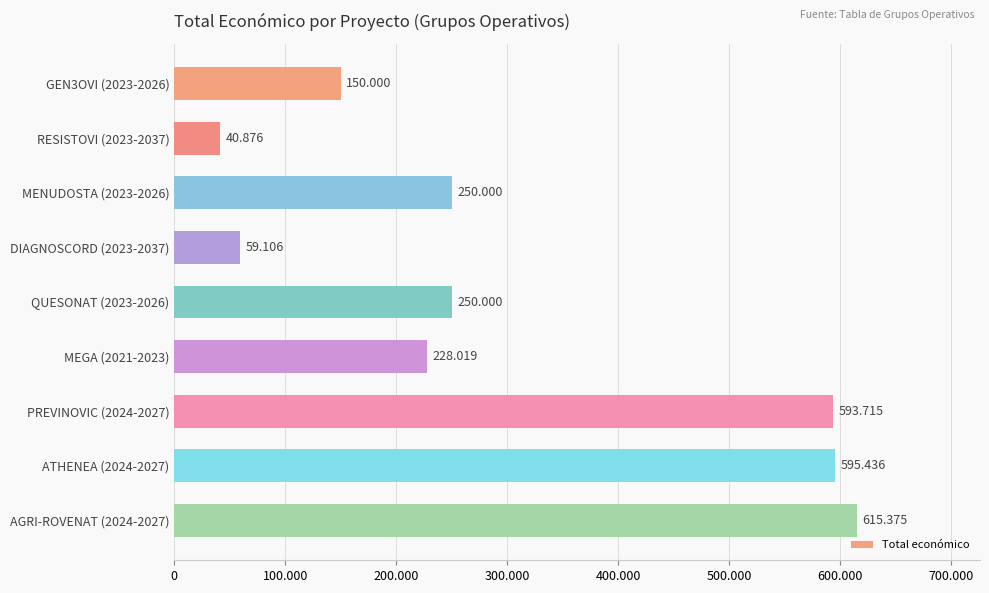

What is the sum of all values?

2782527